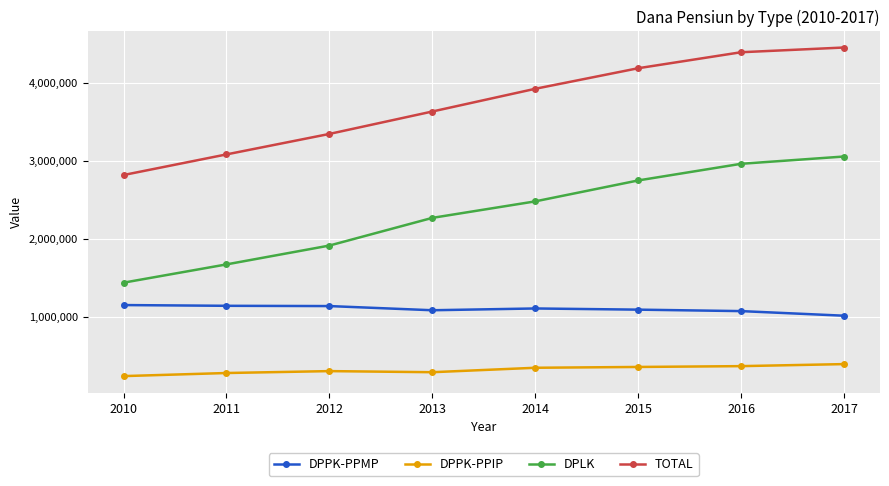

What is the value of the DPPK-PPIP point at the 1st from the left?

235108